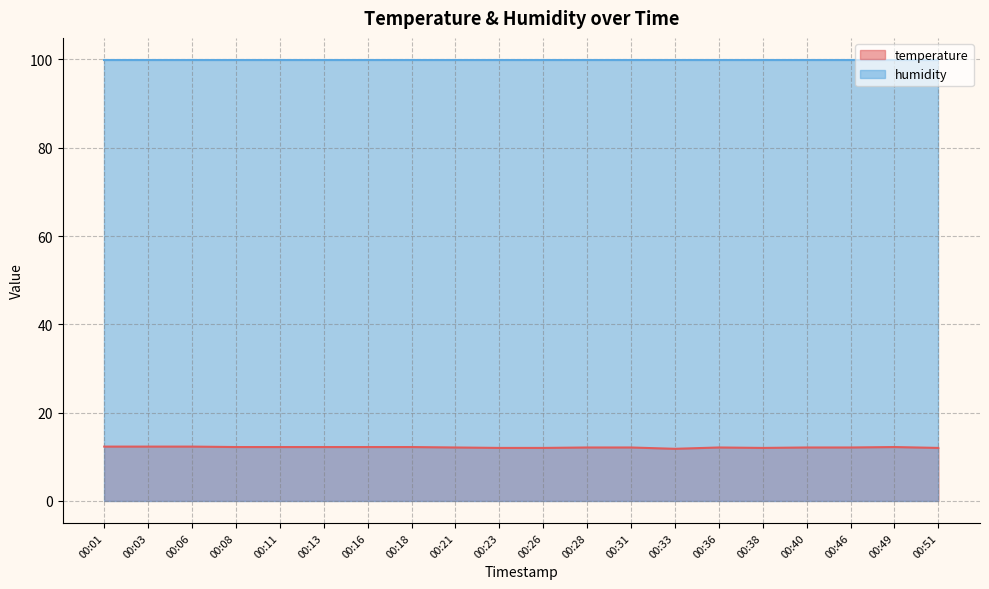

How many lines are shown in the chart?

2